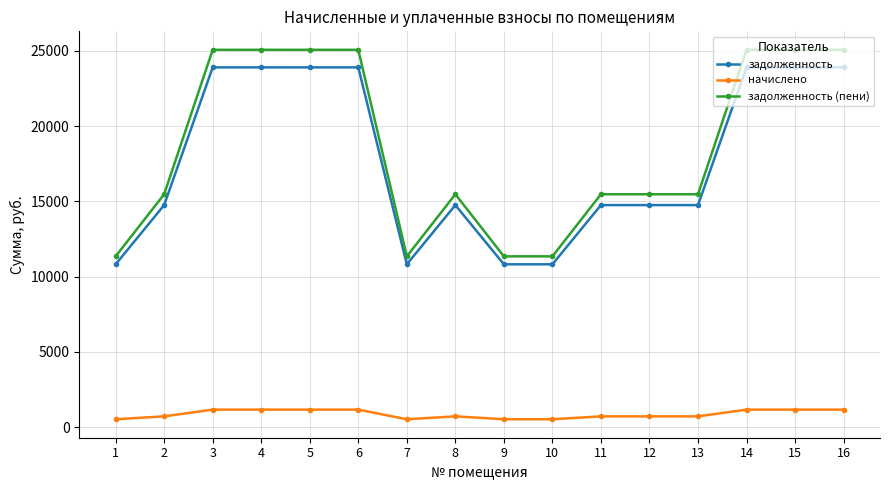

What is the difference between the second highest and minimum values in the задолженность (пени) series?

13717.0